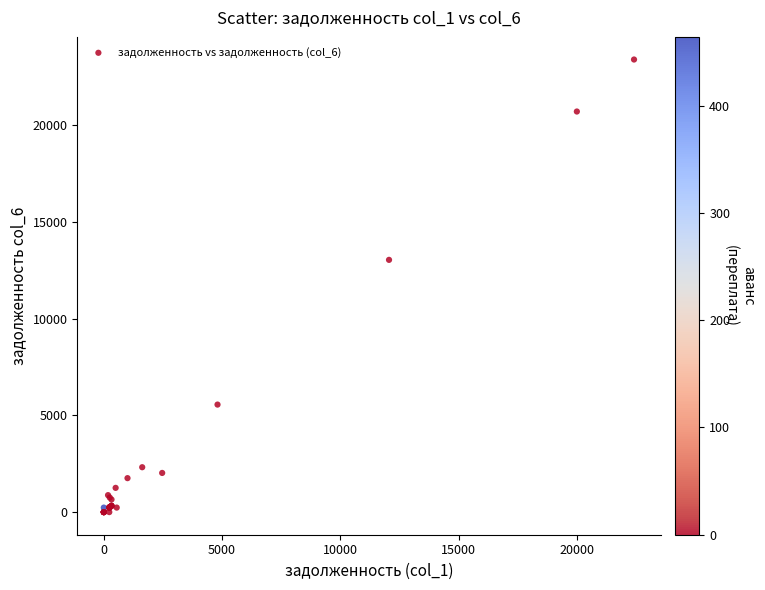

What Y value in the scatter plot is closest to 11697?

13038.3